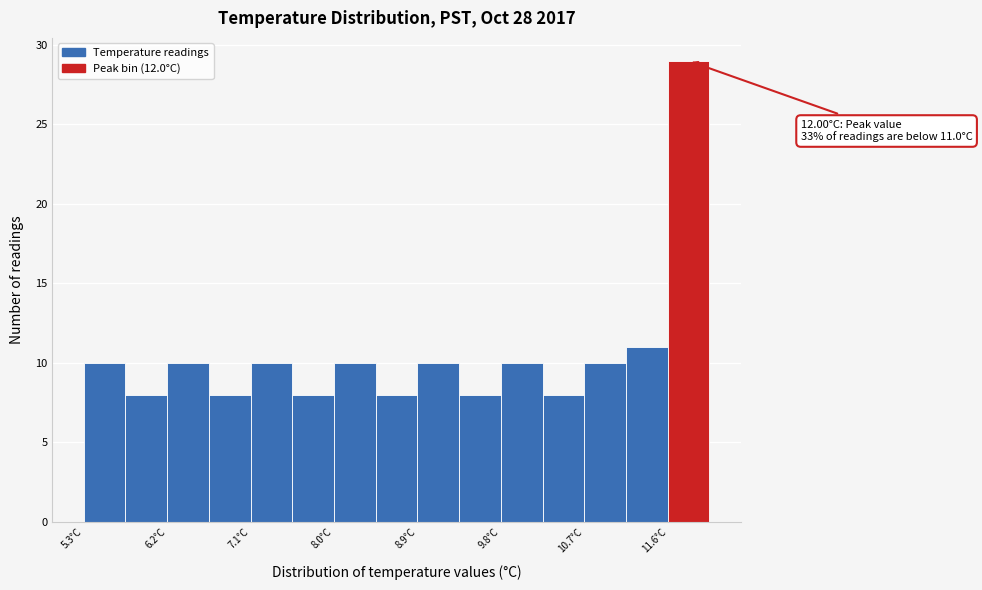

Which range on the x-axis has the tallest bar?

11.6 to 12.0